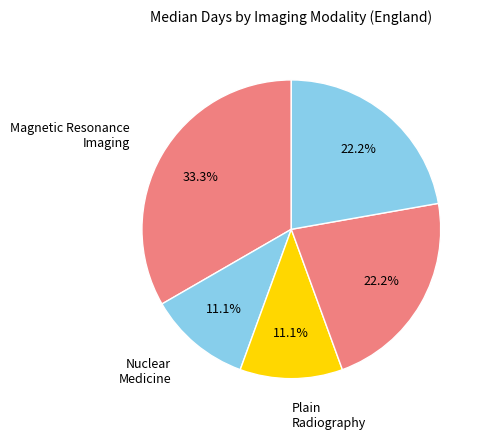

How many segments does this pie chart have?

5